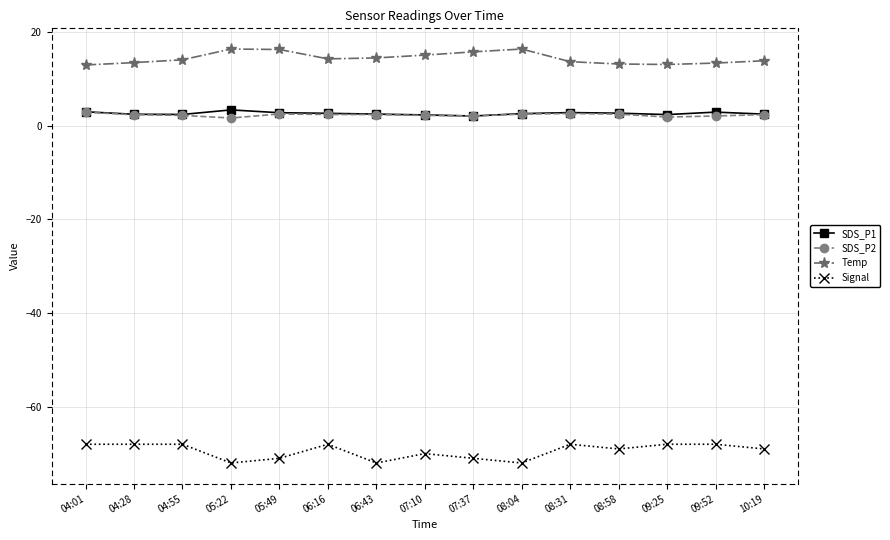

Is the value of SDS_P1 at 04:01 greater than the value of Temp at 08:04?

No